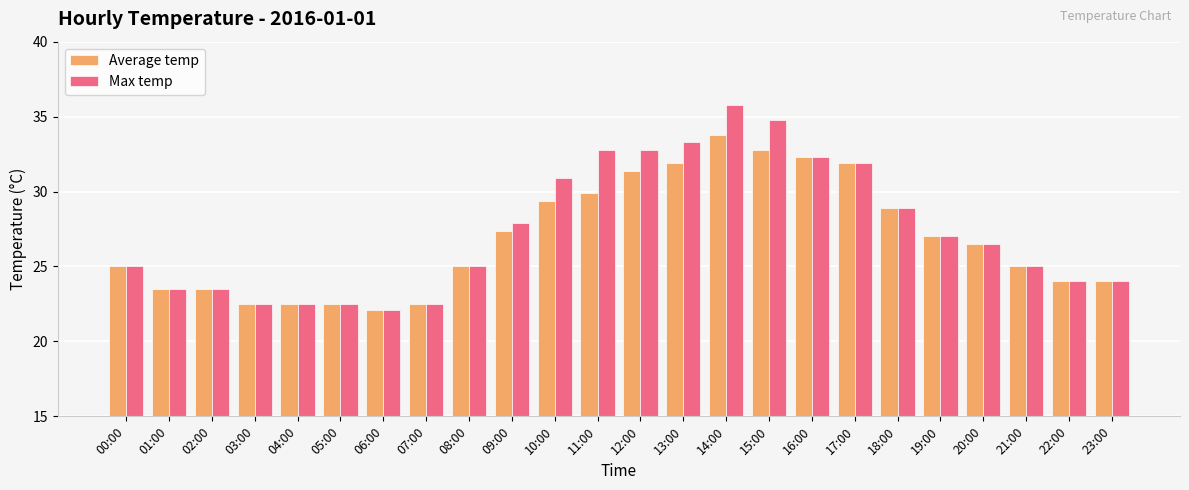

Is it true that Average temp equals 5.1 at 00:00?

False